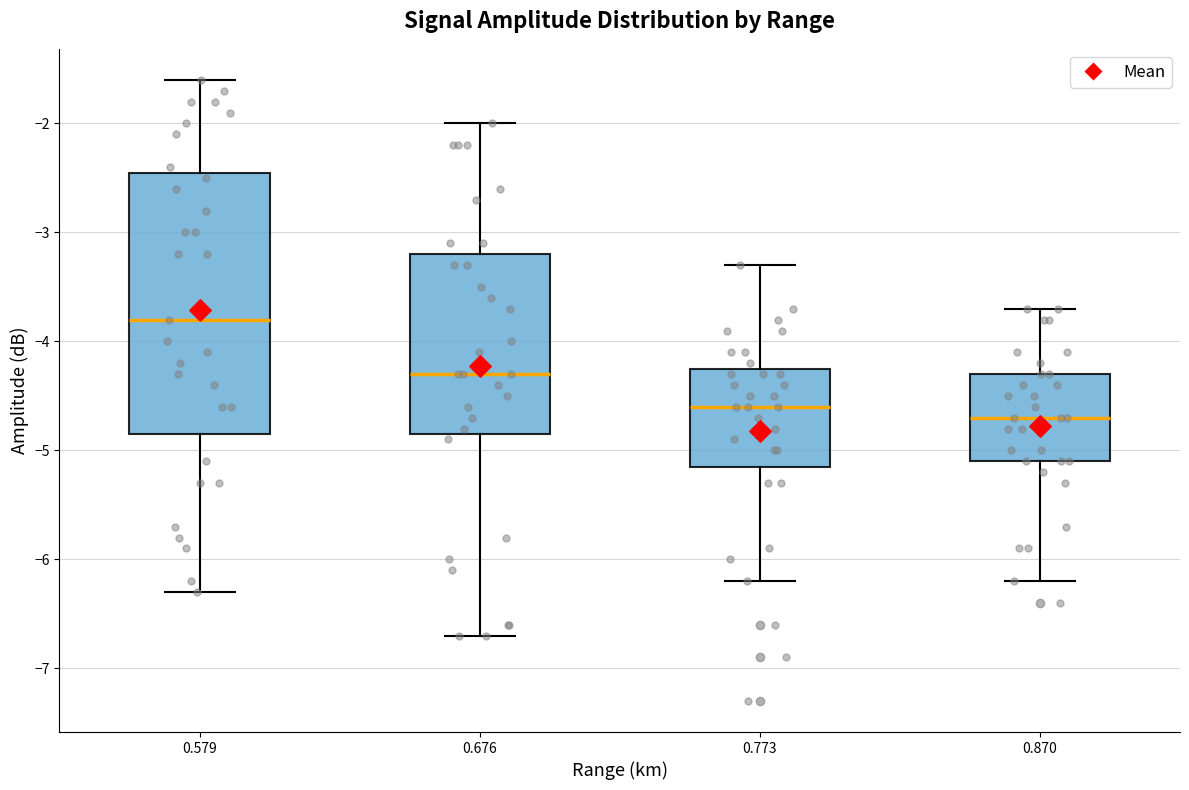

Reading left to right, transcribe this box plot: for each box, give where its median line is, the range the box spans, and where its two whiskers end, as read against the y-axis. The values are not printed on the chart, so give them approximately, as read against the axis.

0.579: median -3.8, box -4.8 to -2.4, whiskers -6.3 to -1.6
0.676: median -4.3, box -4.8 to -3.2, whiskers -6.7 to -2.0
0.773: median -4.6, box -5.1 to -4.2, whiskers -6.2 to -3.3
0.870: median -4.7, box -5.1 to -4.3, whiskers -6.2 to -3.7